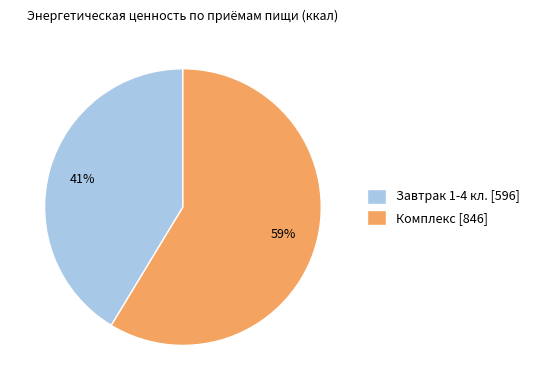

Rank the categories by value from highest to lowest.

Комплекс, Завтрак 1-4 кл.